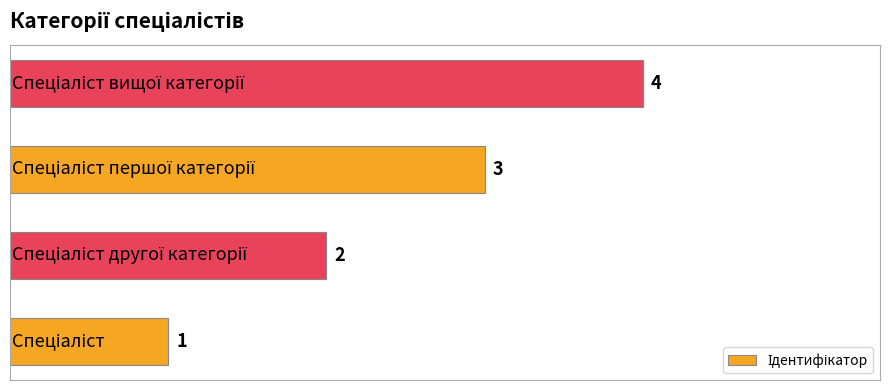

What is the difference between the maximum and minimum values?

3